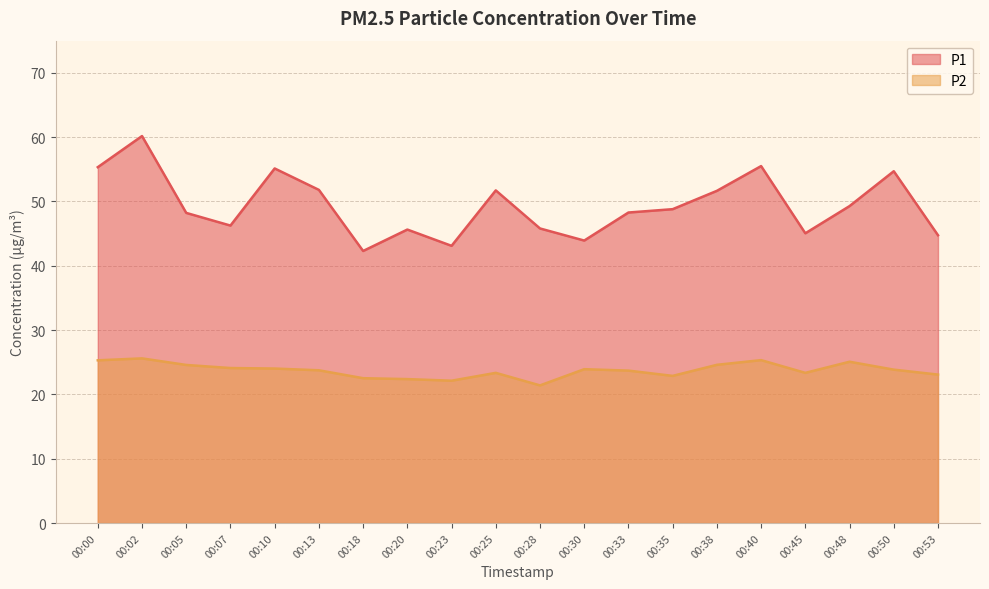

What is the value of the P1 point at the 6th from the left?

51.8